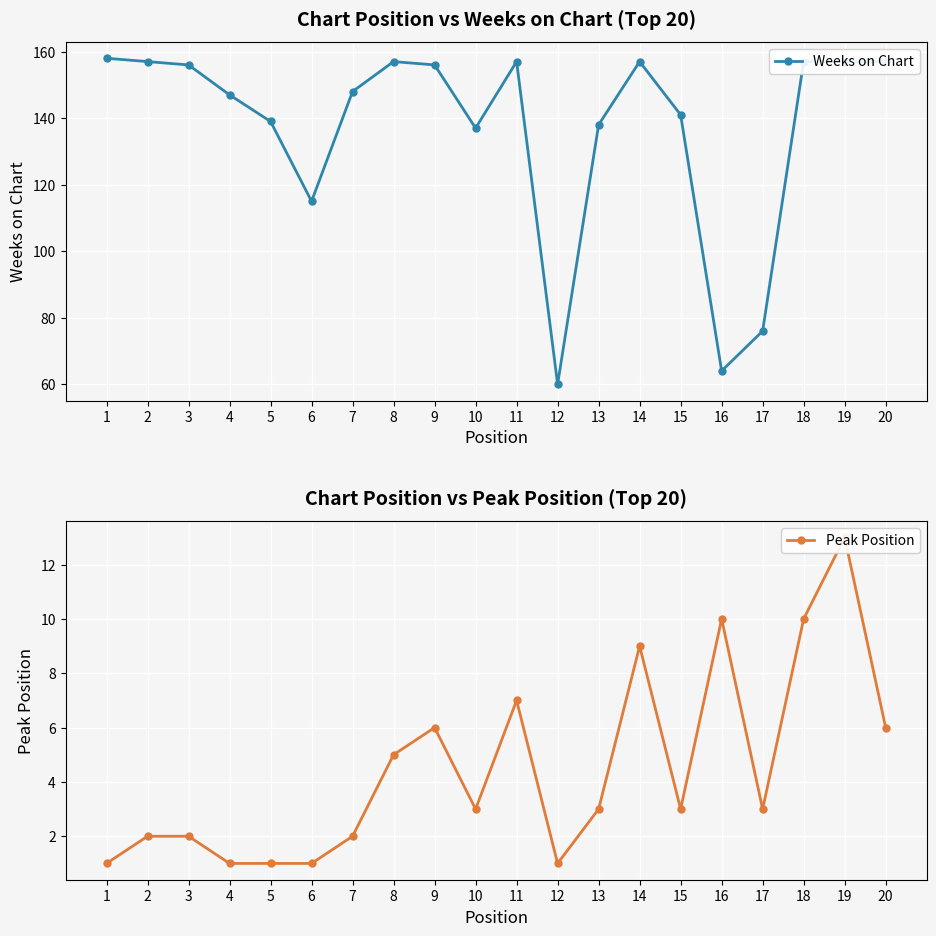

At which label does Peak Position reach its peak?

19